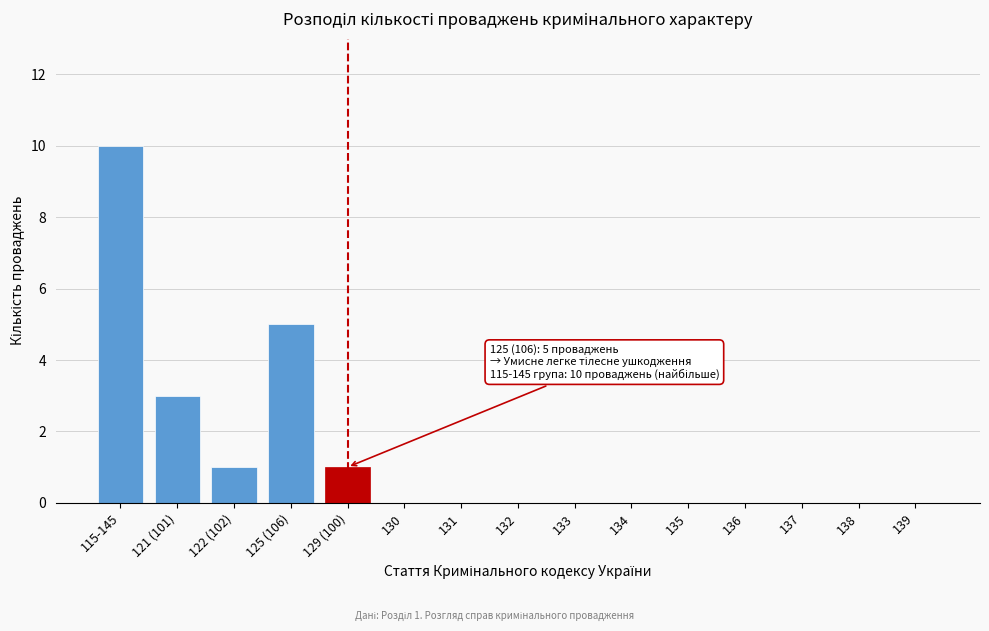

Reading right to left, transcribe all the data shown in this chart.

139=0	138=0	137=0	136=0	135=0	134=0	133=0	132=0	131=0	130=0	129 (100)=1	125 (106)=5	122 (102)=1	121 (101)=3	115-145=10